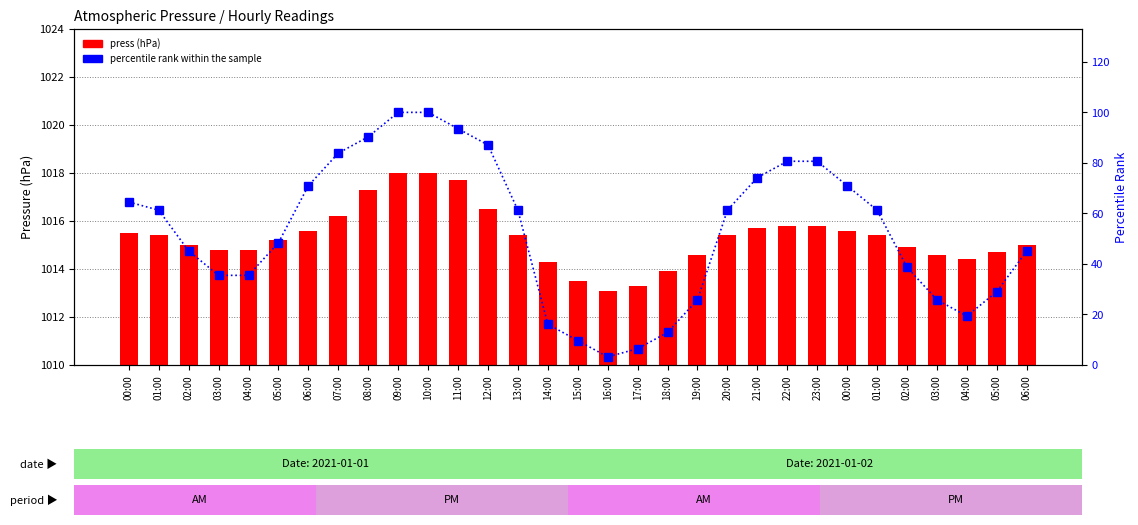

Are the bars grouped side by side (vs. stacked)?

Yes